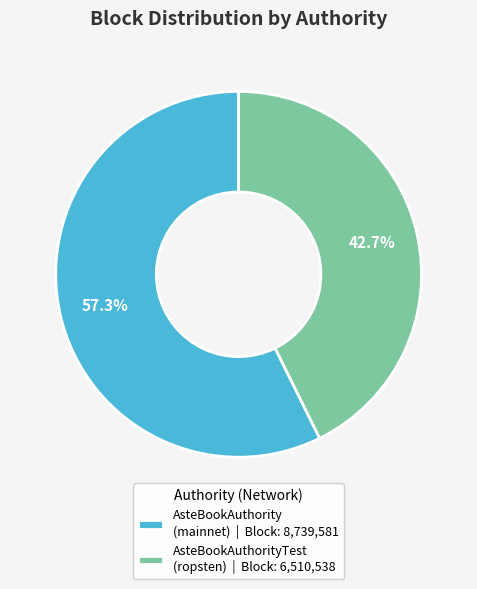

Combined, what portion of the pie is AsteBookAuthority (mainnet) | Block: 8,739,581 and AsteBookAuthorityTest (ropsten) | Block: 6,510,538?

100.0%